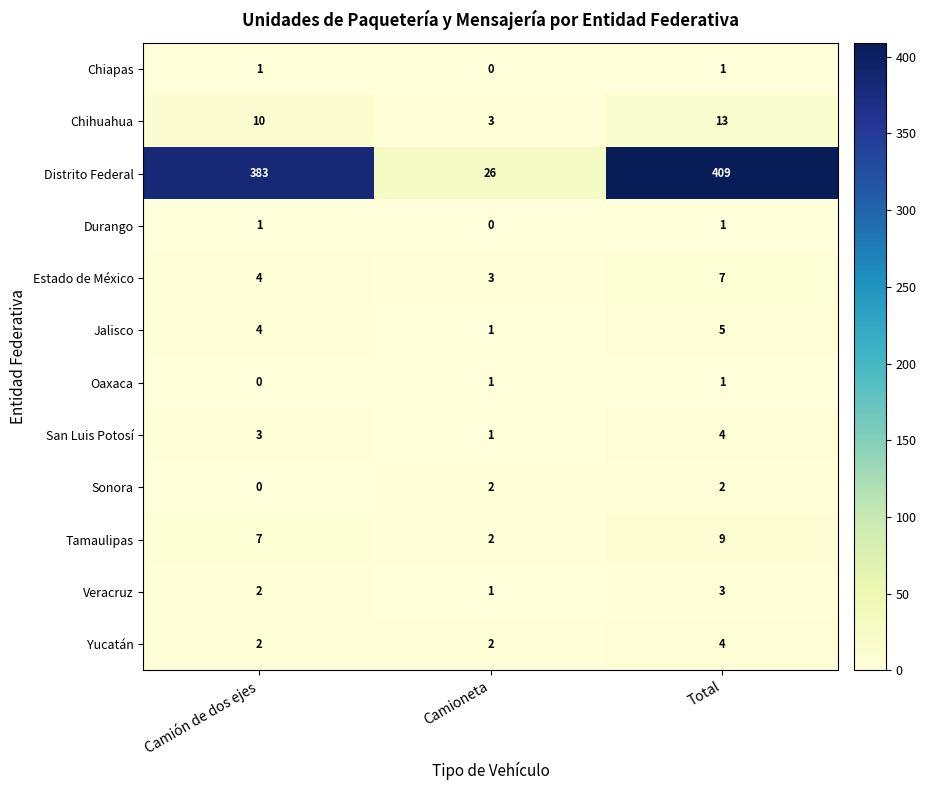

Between Camión de dos ejes and Camioneta, which series saw the biggest shift?

Distrito Federal